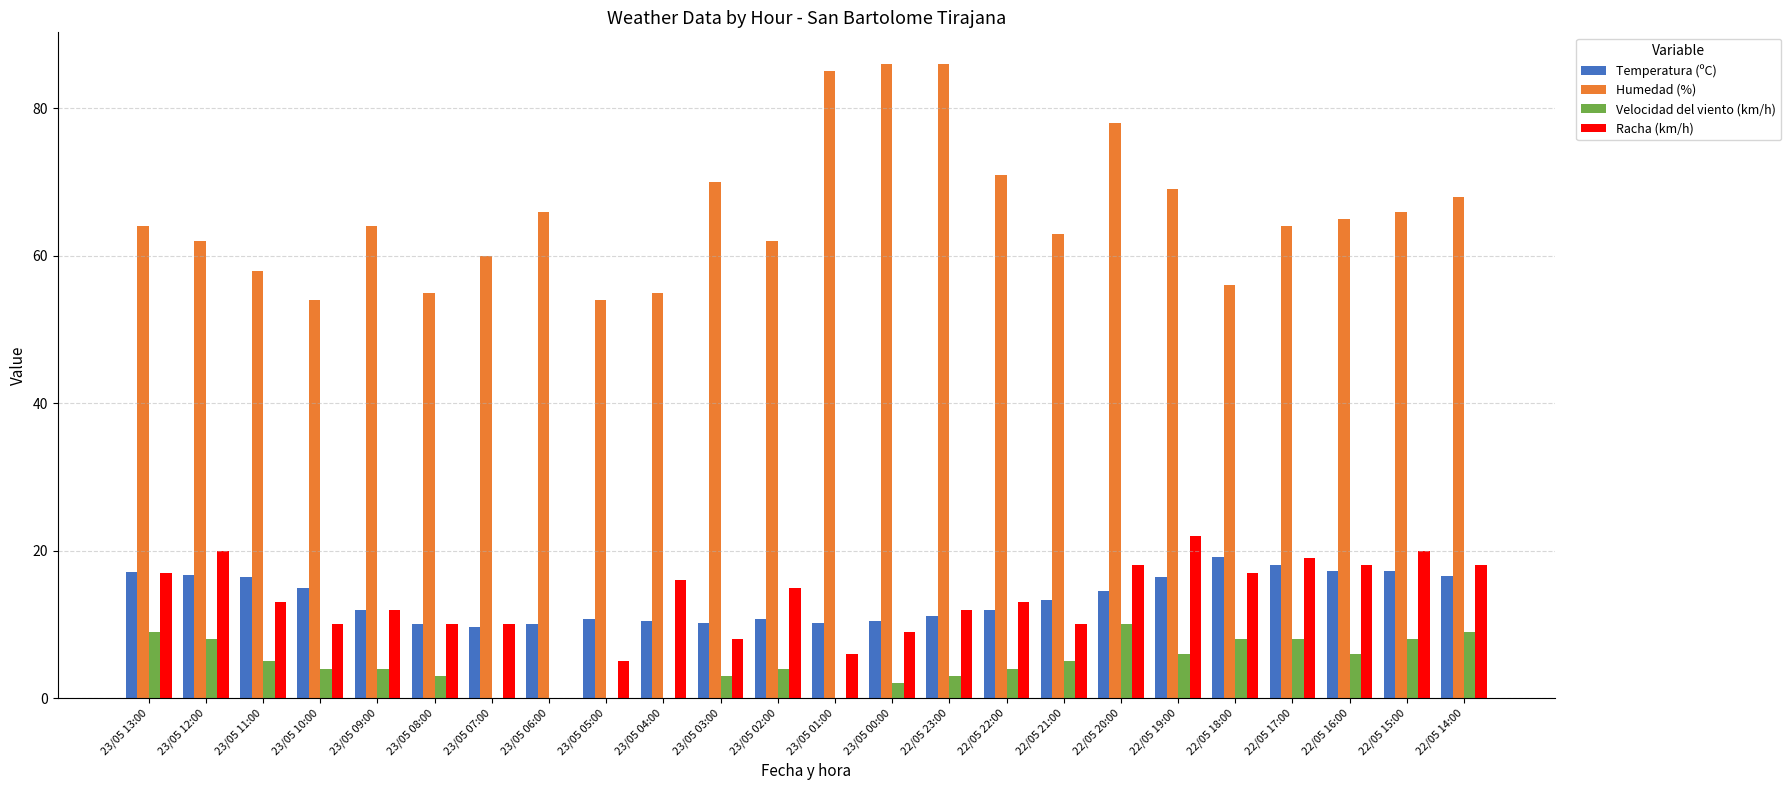

What is the average value of the Humedad (%) series?

65.9